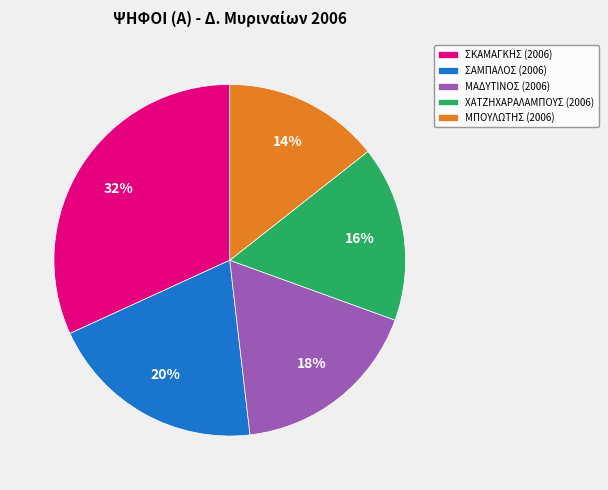

What is the smallest slice in the pie chart?

ΜΠΟΥΛΩΤΗΣ (2006)